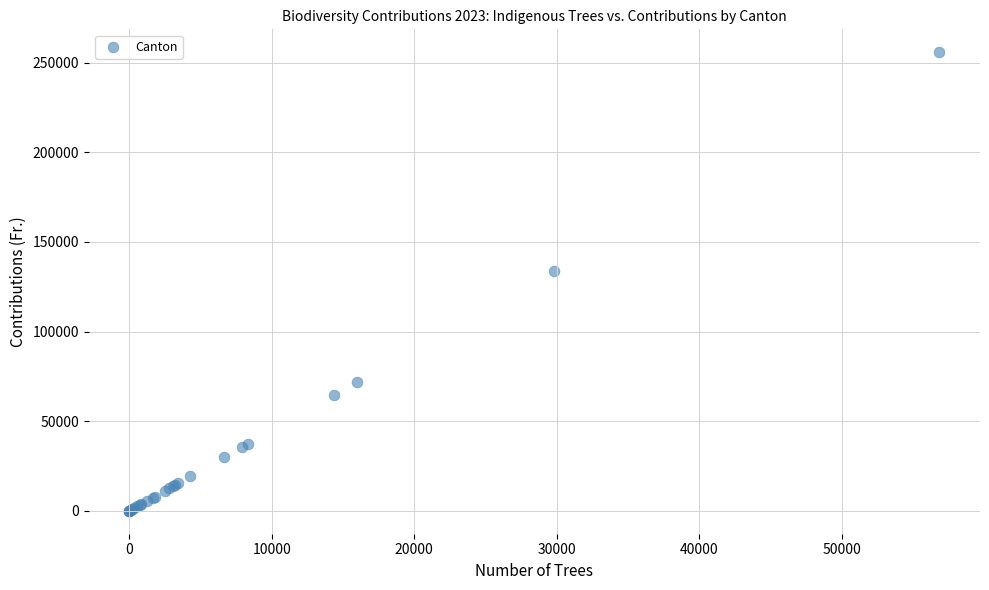

What Y value in the scatter plot is closest to 127919?

134059.5